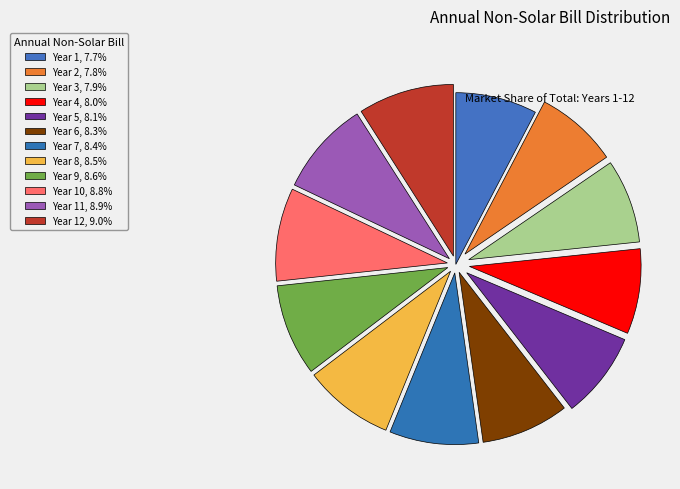

Count the number of slices in the pie.

12